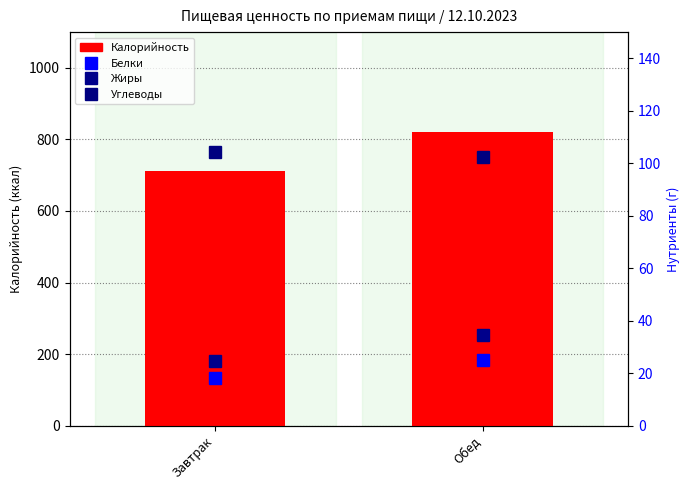

What is the label of the 2nd bar from the left?

Обед